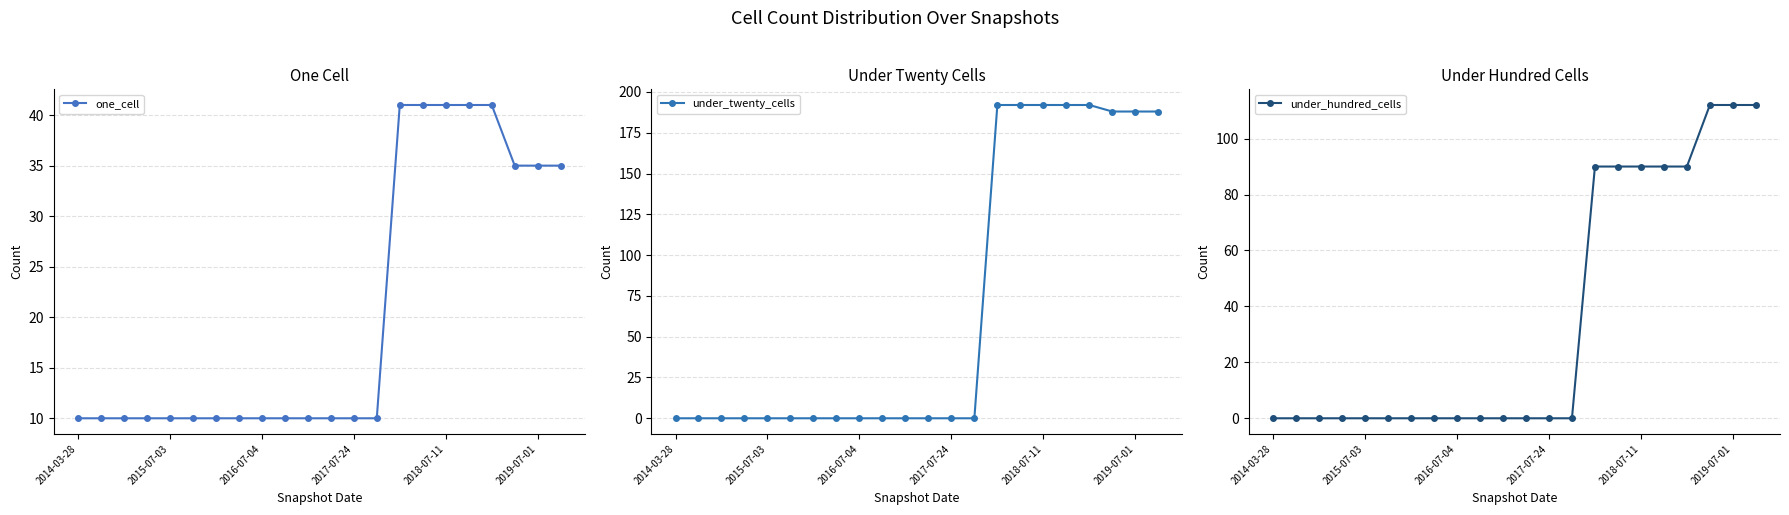

True or false: under_twenty_cells and under_hundred_cells intersect in this chart.

False